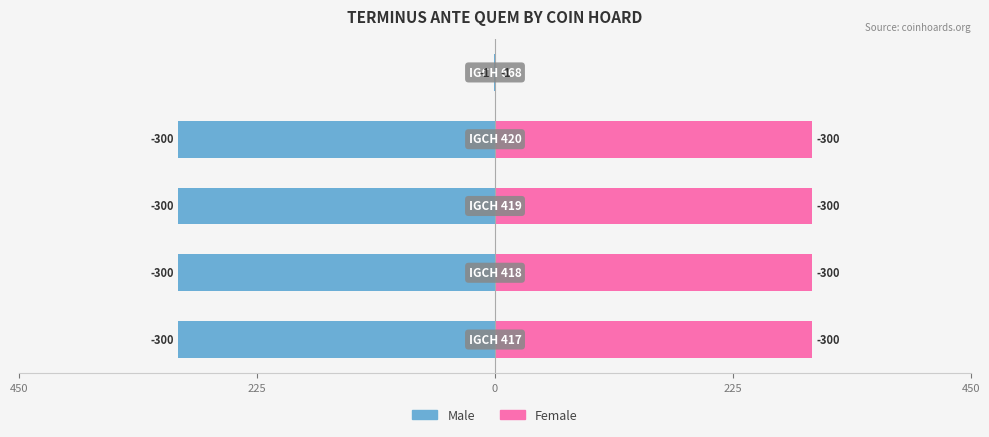

How many bars are there in total?

10